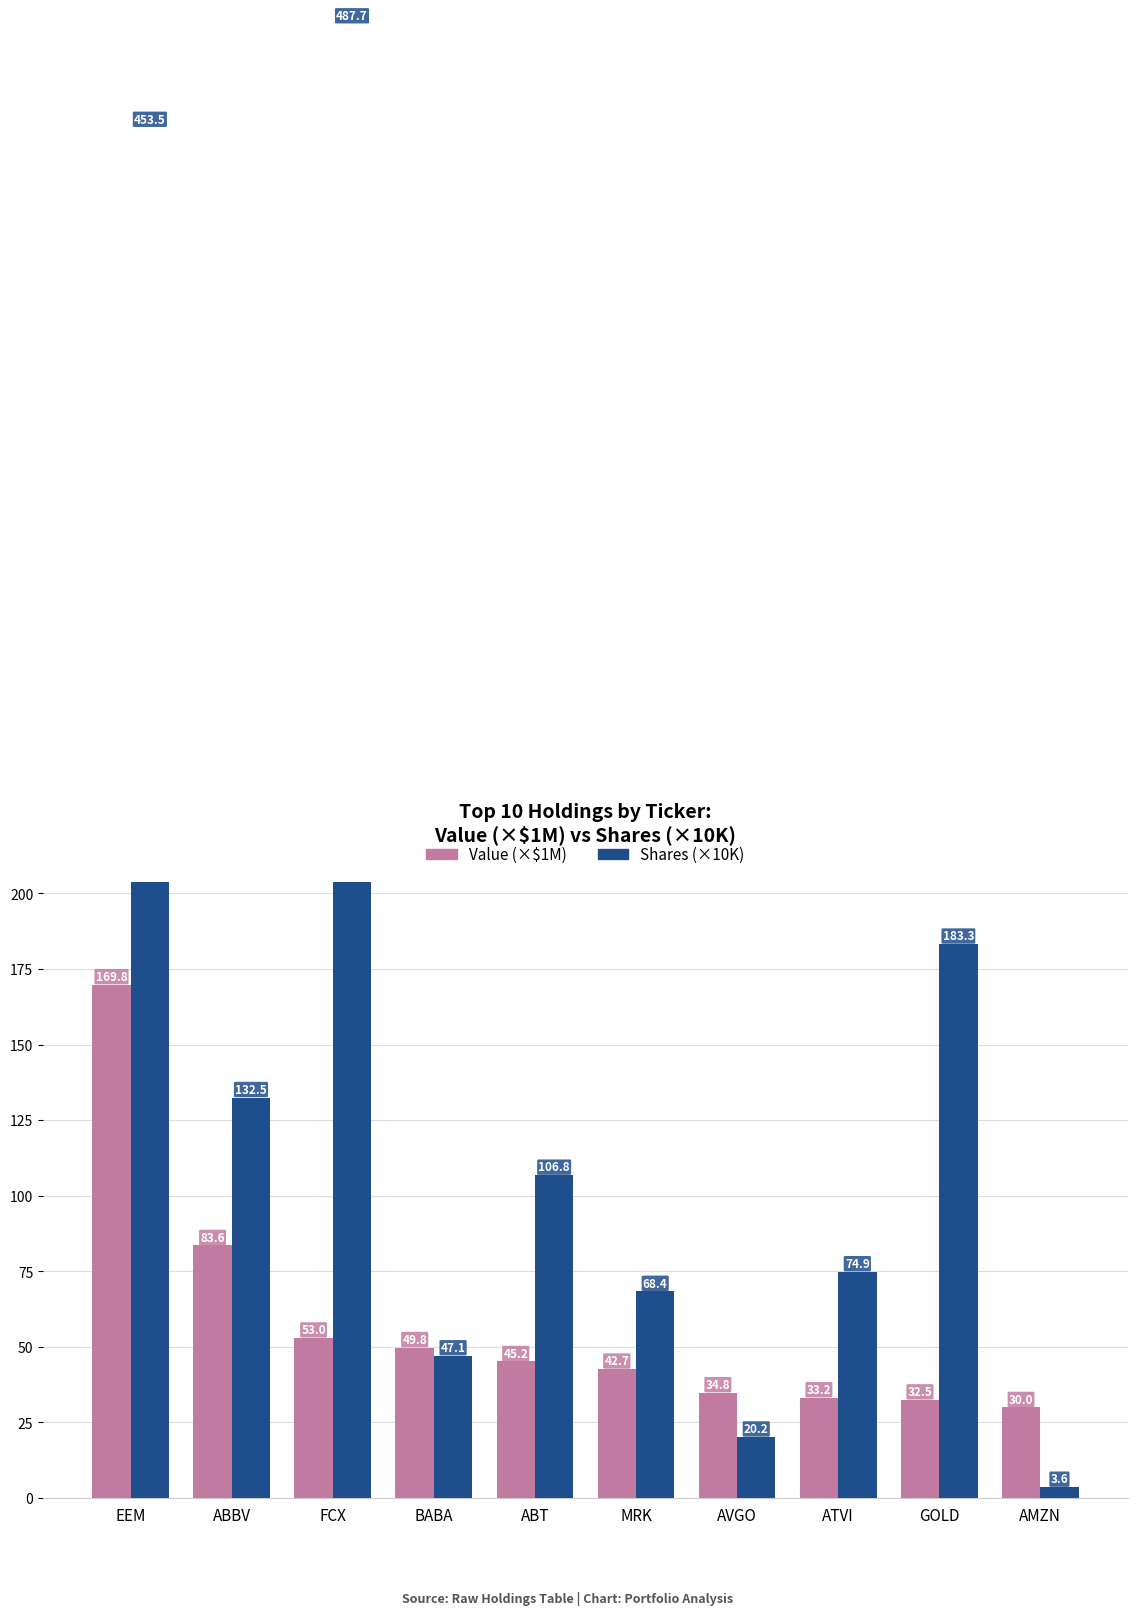

At how many categories does at least one series exceed 61?

7